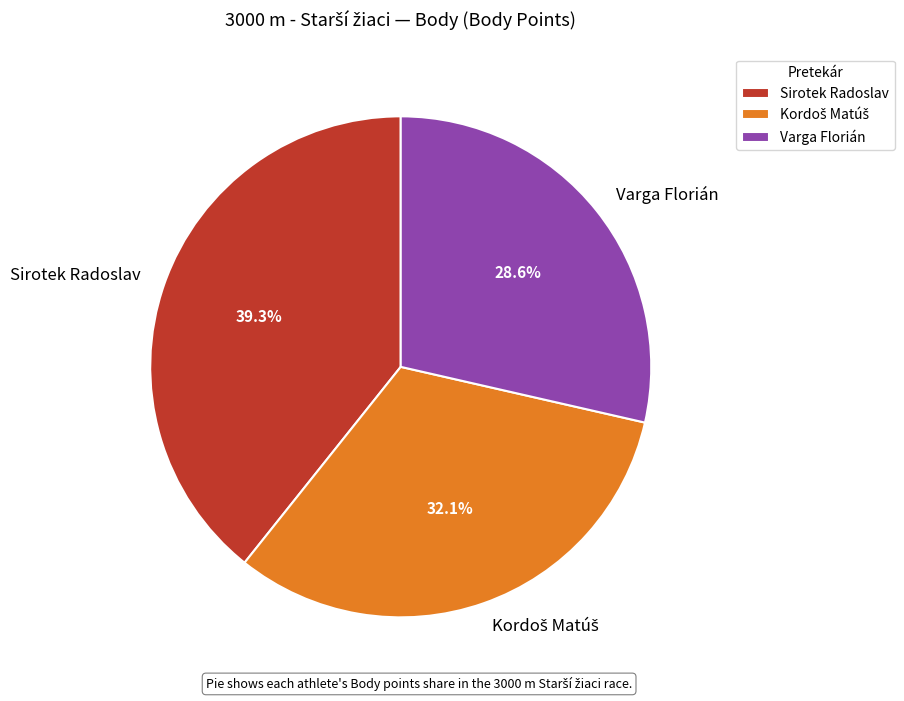

Is there any slice that represents more than half of the pie?

No